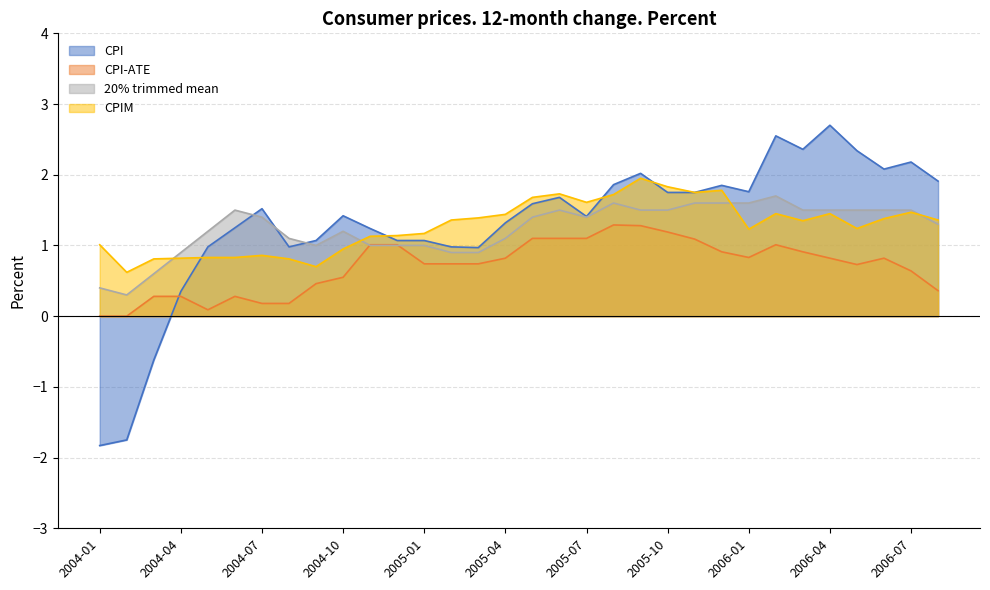

Which has a higher value, 2004-07 or 2004-04?

2004-07